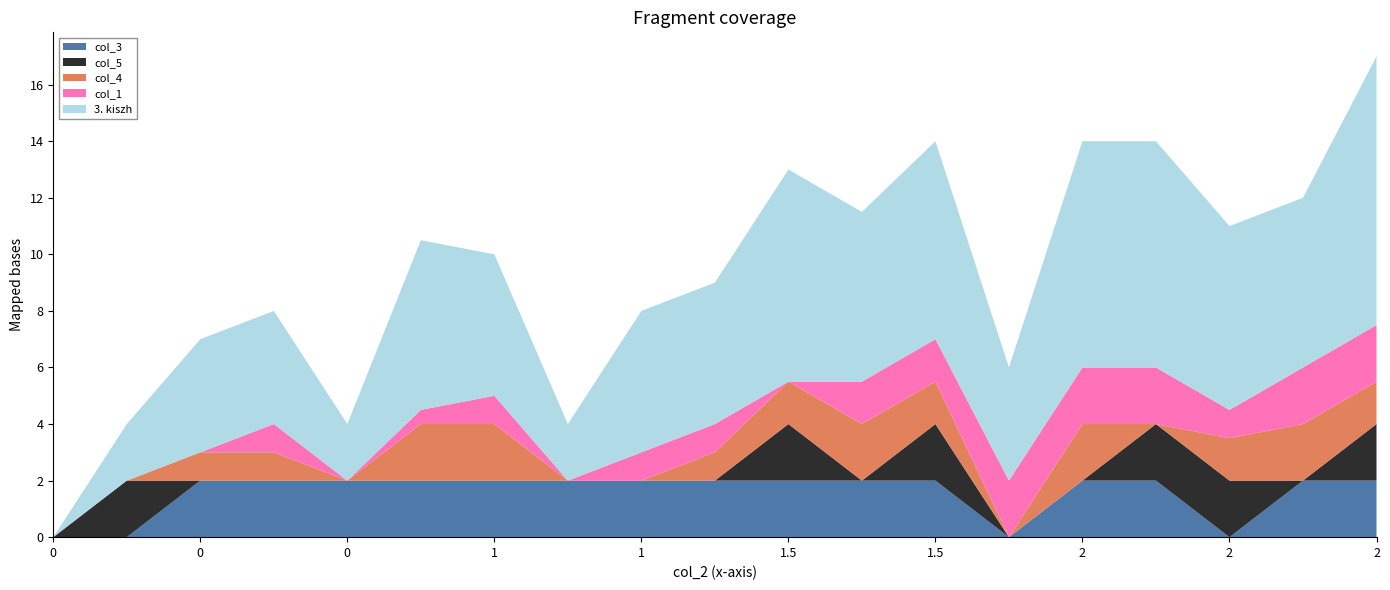

Reading left to right, transcribe all the data shown in this chart.

3. kiszh: 0=0.0	0=2.0	0=4.0	0=4.0	0=2.0	0.5=6.0	1=5.0	1=2.0	1=5.0	1=5.0	1.5=7.5	1.5=6.0	1.5=7.0	2=4.0	2=8.0	2=8.0	2=6.5	2=6.0	2=9.5
col_1: 0=0.0	0=0.0	0=0.0	0=1.0	0=0.0	0.5=0.5	1=1.0	1=0.0	1=1.0	1=1.0	1.5=0.0	1.5=1.5	1.5=1.5	2=2.0	2=2.0	2=2.0	2=1.0	2=2.0	2=2.0
col_4: 0=0.0	0=0.0	0=1.0	0=1.0	0=0.0	0.5=2.0	1=2.0	1=0.0	1=0.0	1=1.0	1.5=1.5	1.5=2.0	1.5=1.5	2=0.0	2=2.0	2=0.0	2=1.5	2=2.0	2=1.5
col_5: 0=0.0	0=2.0	0=0.0	0=0.0	0=0.0	0.5=0.0	1=0.0	1=0.0	1=0.0	1=0.0	1.5=2.0	1.5=0.0	1.5=2.0	2=0.0	2=0.0	2=2.0	2=2.0	2=0.0	2=2.0
col_3: 0=0.0	0=0.0	0=2.0	0=2.0	0=2.0	0.5=2.0	1=2.0	1=2.0	1=2.0	1=2.0	1.5=2.0	1.5=2.0	1.5=2.0	2=0.0	2=2.0	2=2.0	2=0.0	2=2.0	2=2.0